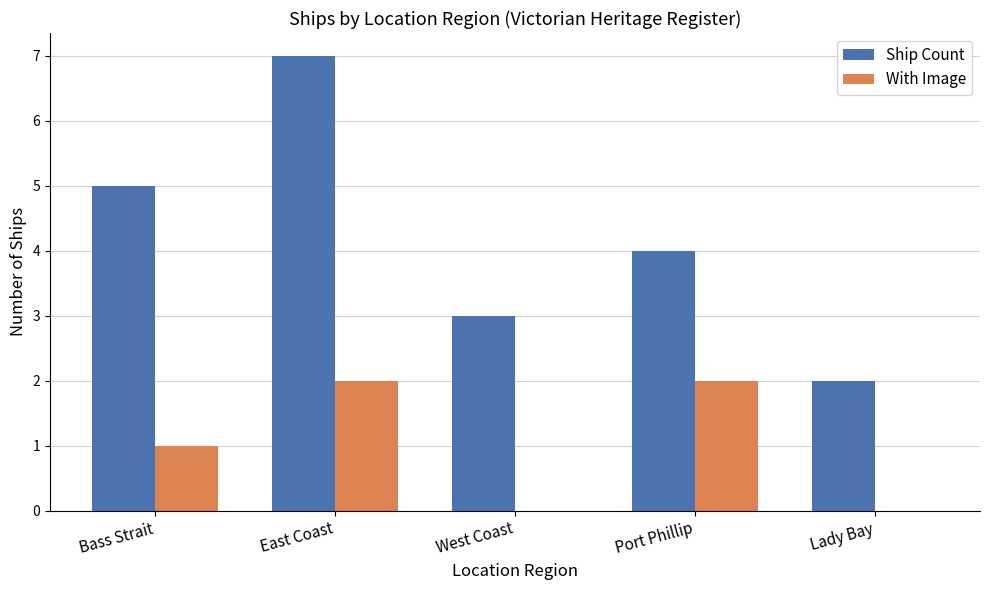

What is the average value of the Ship Count series?

4